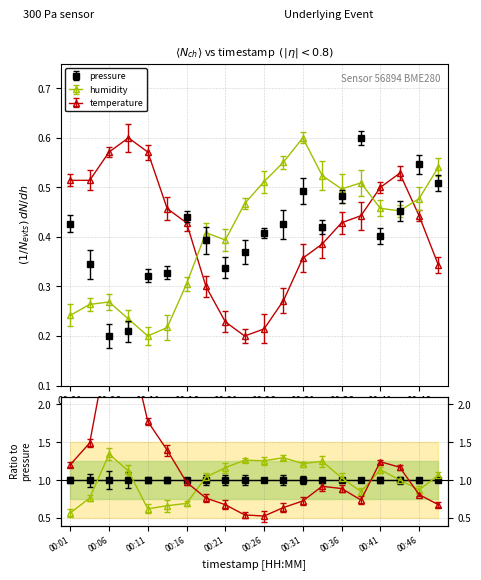

What value does the temperature series have at 00:01?

0.5